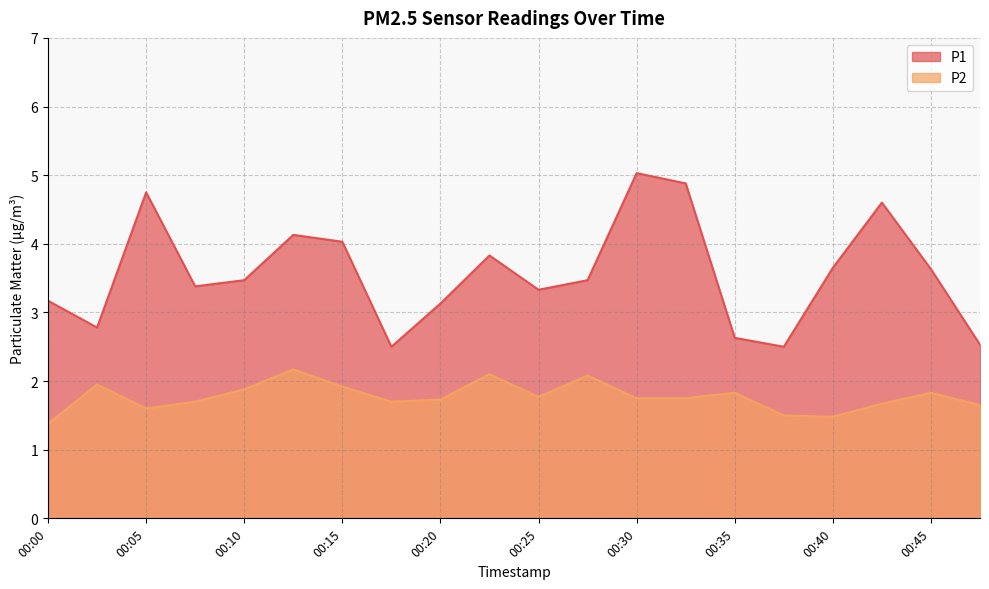

What are all the series names shown in the legend?

P1, P2